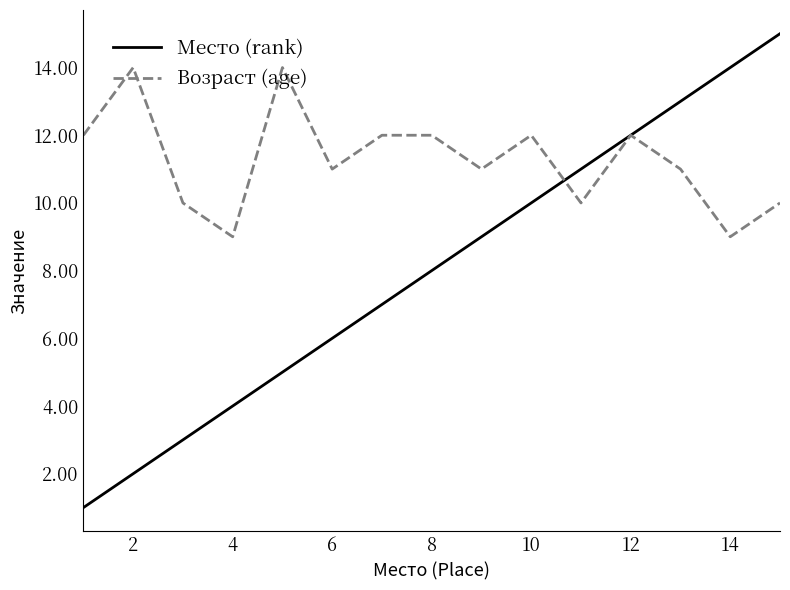

What is the maximum value shown in the chart?

15